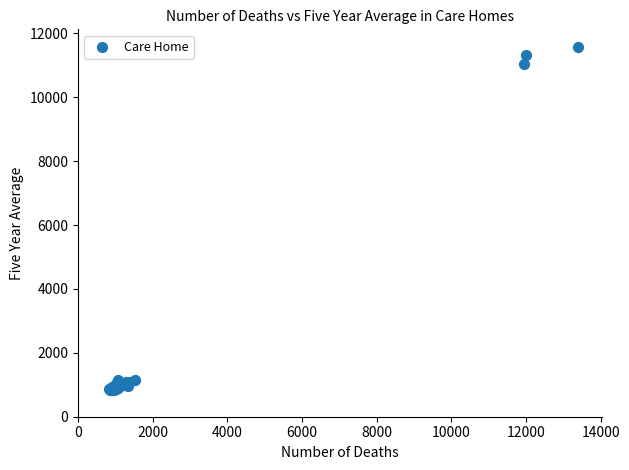

What Y value in the scatter plot is closest to 6209?

11044.8